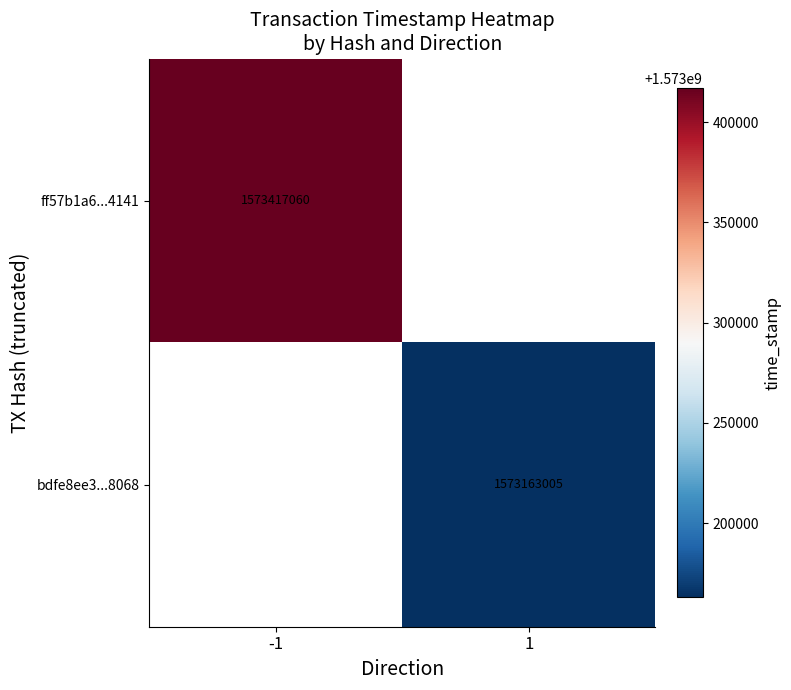

The ff57b1a6...4141 series shows 1573417060 at -1. True or false?

True